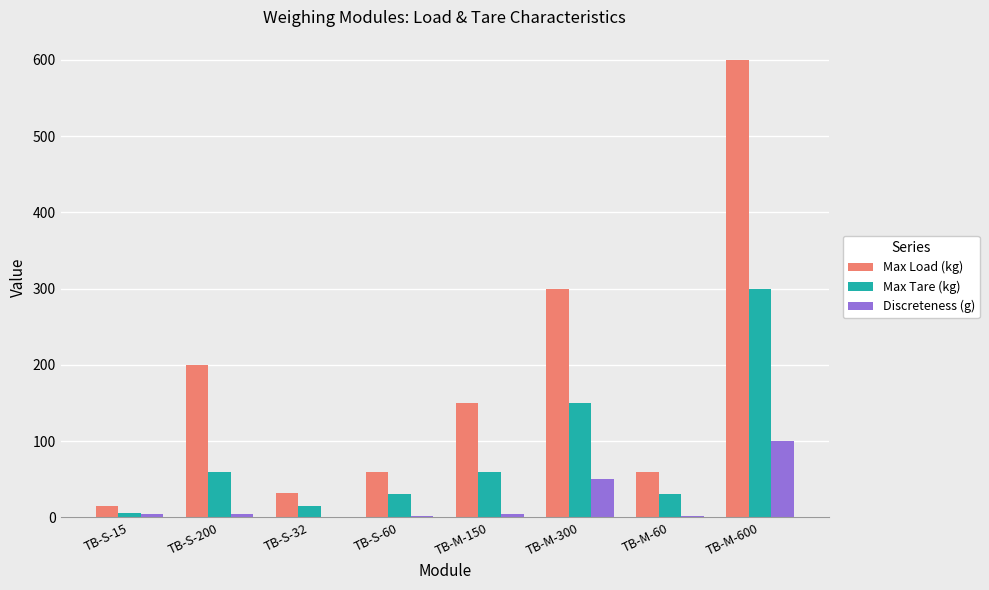

What is the greatest value displayed?

600